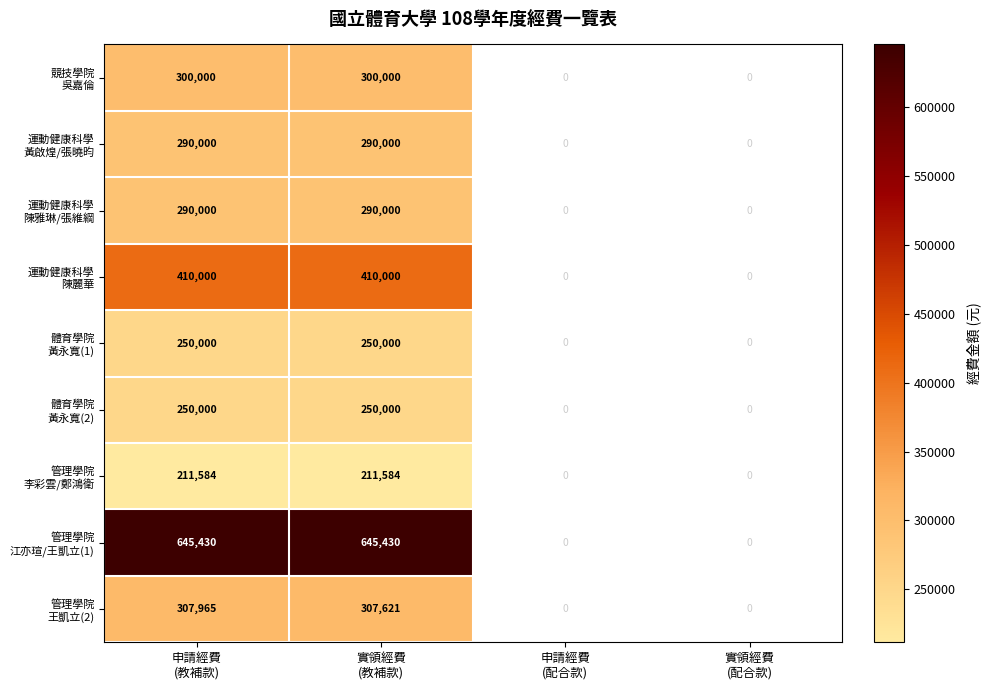

How many categories are shown in the chart?

4